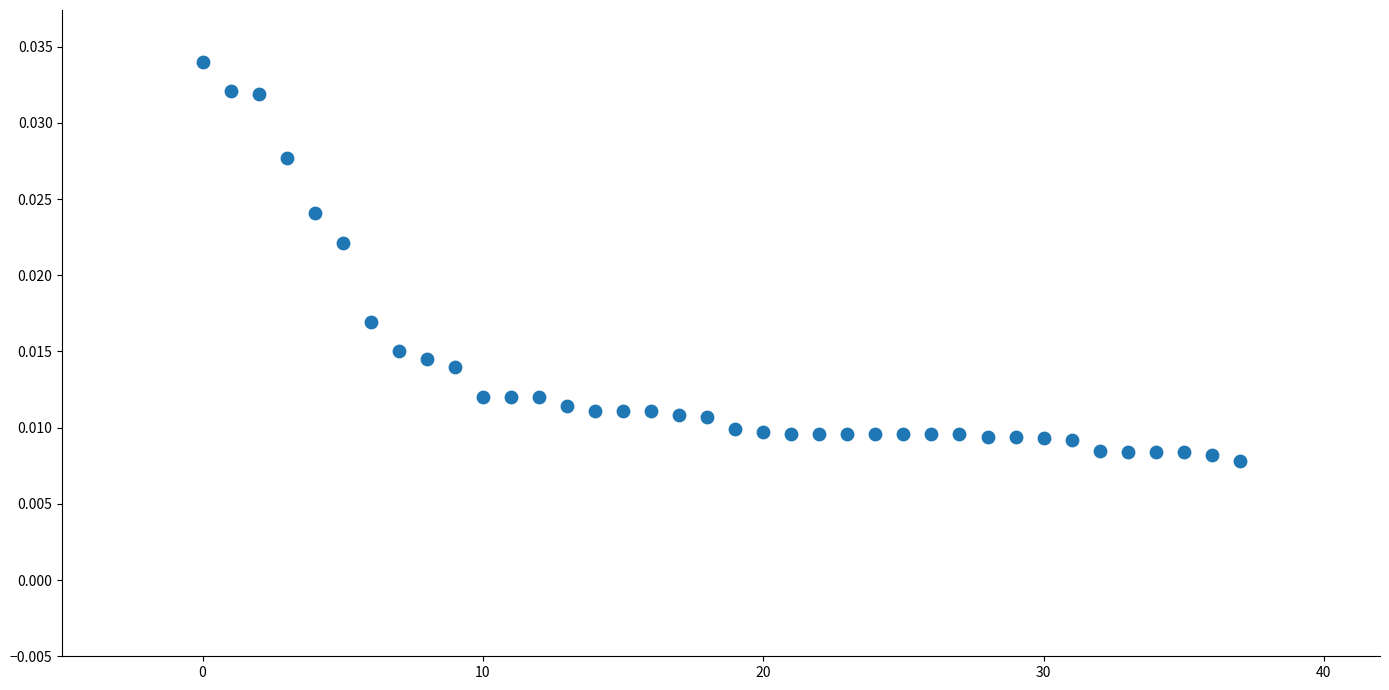

How many data points are displayed?

38